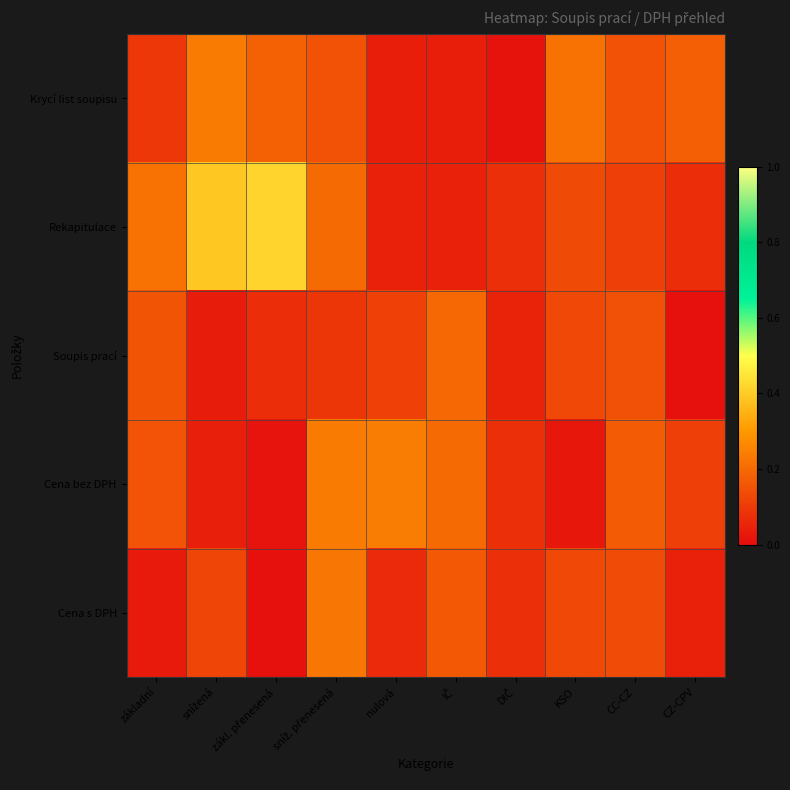

Reading left to right, extract all data points from this chart.

Krycí list soupisu: základní=0.1	snížená=0.2	zákl. přenesená=0.2	sníž. přenesená=0.1	nulová=0.0	IČ=0.0	DIČ=0.0	KSO=0.2	CC-CZ=0.2	CZ-CPV=0.2
Rekapitulace: základní=0.2	snížená=0.4	zákl. přenesená=0.4	sníž. přenesená=0.2	nulová=0.0	IČ=0.0	DIČ=0.1	KSO=0.1	CC-CZ=0.1	CZ-CPV=0.1
Soupis prací: základní=0.2	snížená=0.0	zákl. přenesená=0.1	sníž. přenesená=0.1	nulová=0.1	IČ=0.2	DIČ=0.0	KSO=0.1	CC-CZ=0.1	CZ-CPV=0.0
Cena bez DPH: základní=0.2	snížená=0.0	zákl. přenesená=0.0	sníž. přenesená=0.2	nulová=0.2	IČ=0.2	DIČ=0.1	KSO=0.0	CC-CZ=0.2	CZ-CPV=0.1
Cena s DPH: základní=0.0	snížená=0.1	zákl. přenesená=0.0	sníž. přenesená=0.2	nulová=0.1	IČ=0.2	DIČ=0.1	KSO=0.1	CC-CZ=0.1	CZ-CPV=0.0